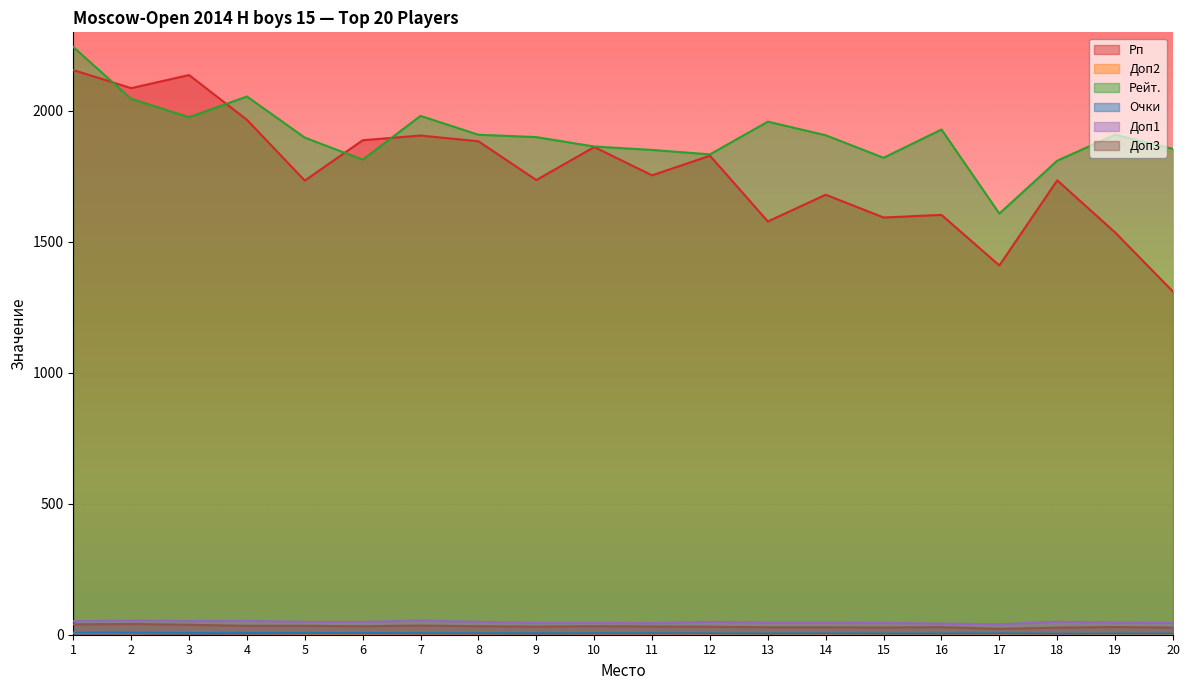

What is the highest value of the Очки series?

8.0